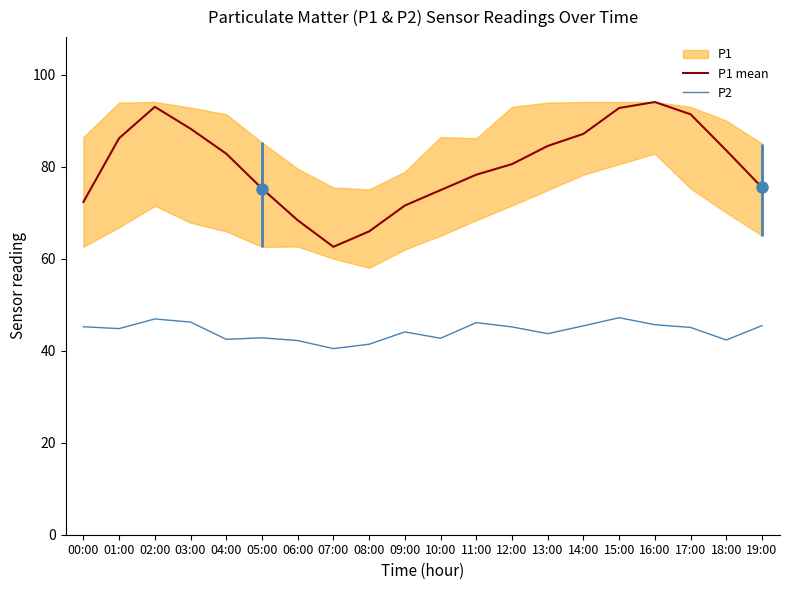

What is the label of the 13th point from the left?

12:00